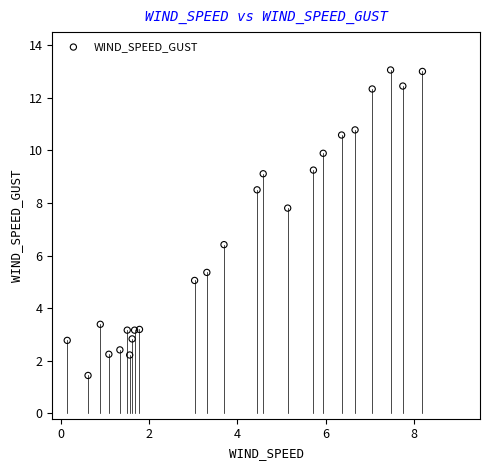

What Y value in the scatter plot is closest to 7?

6.4